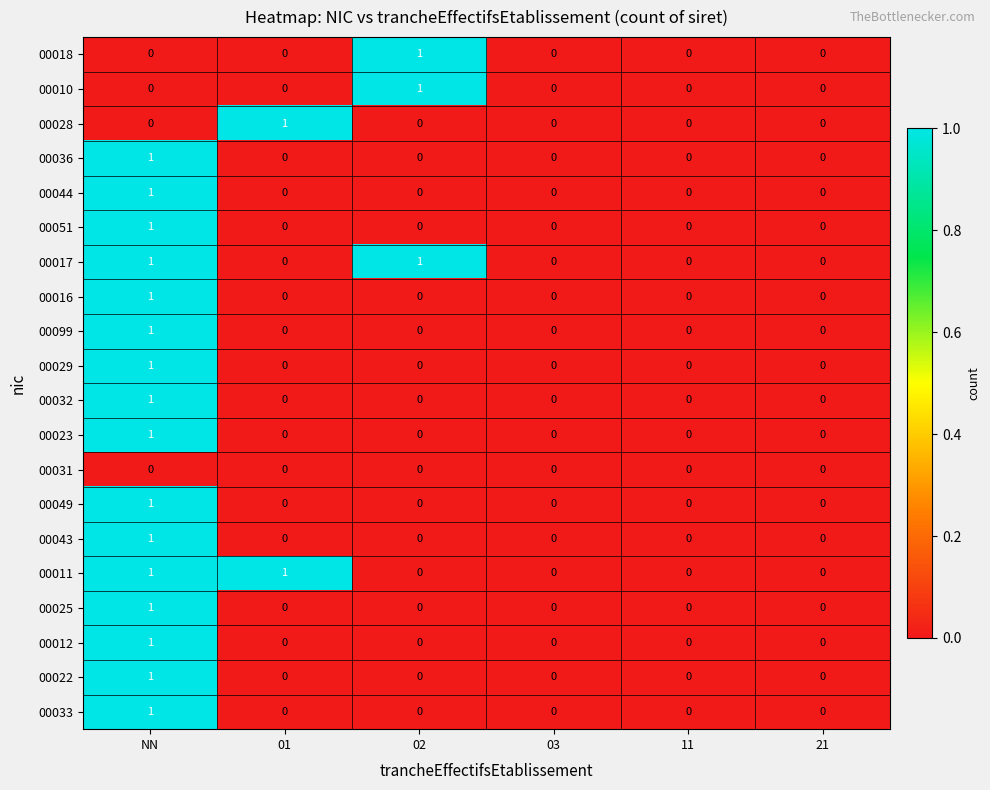

Count the 00025 values in the range 0 to 1.

6